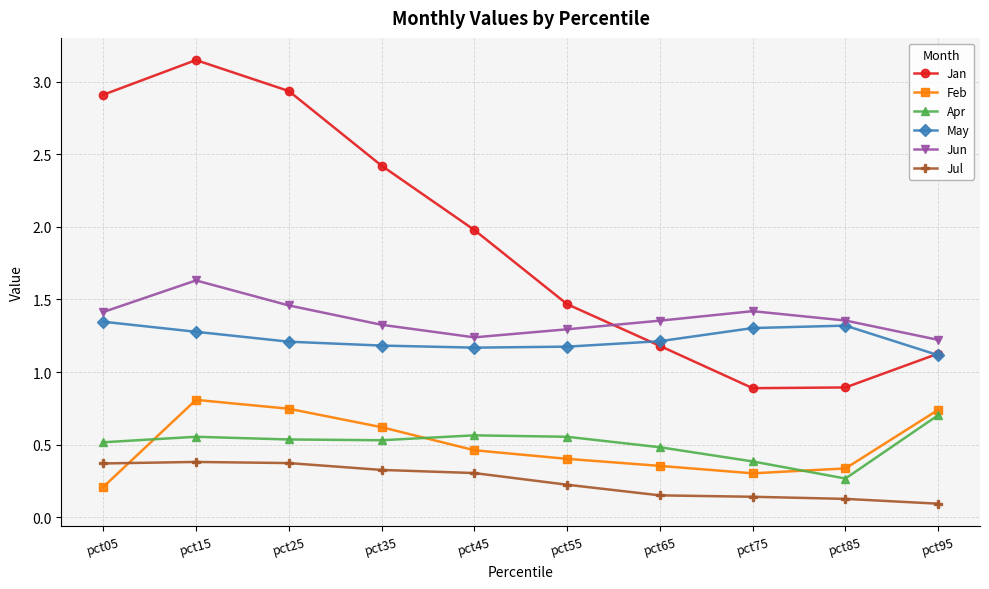

The Jan series shows 2.4 at pct35. True or false?

True